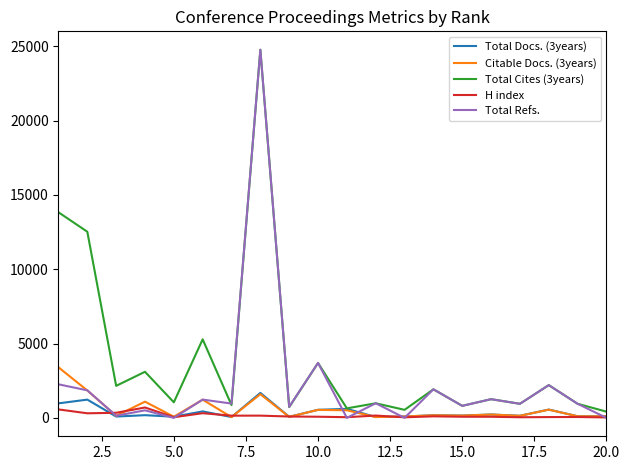

True or false: Total Refs. has more than 1 points higher than both neighbors.

True